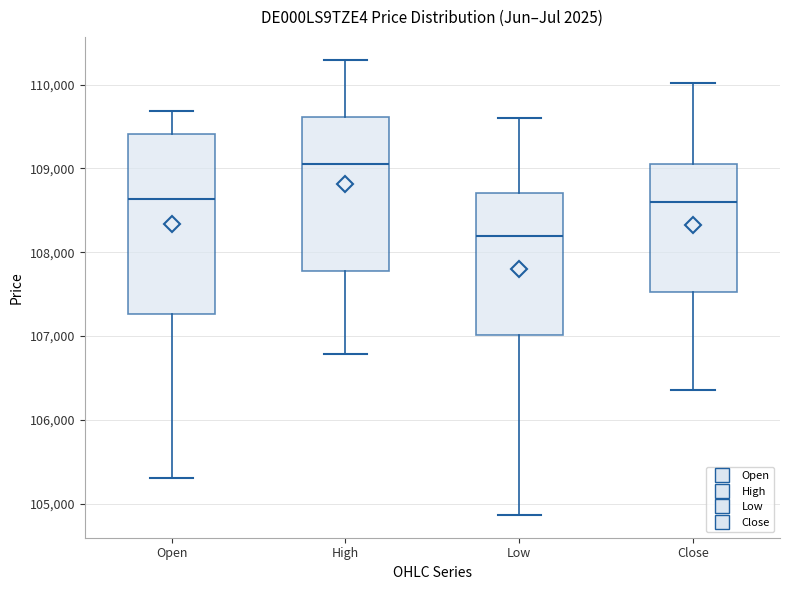

Which box has the highest median line?

High